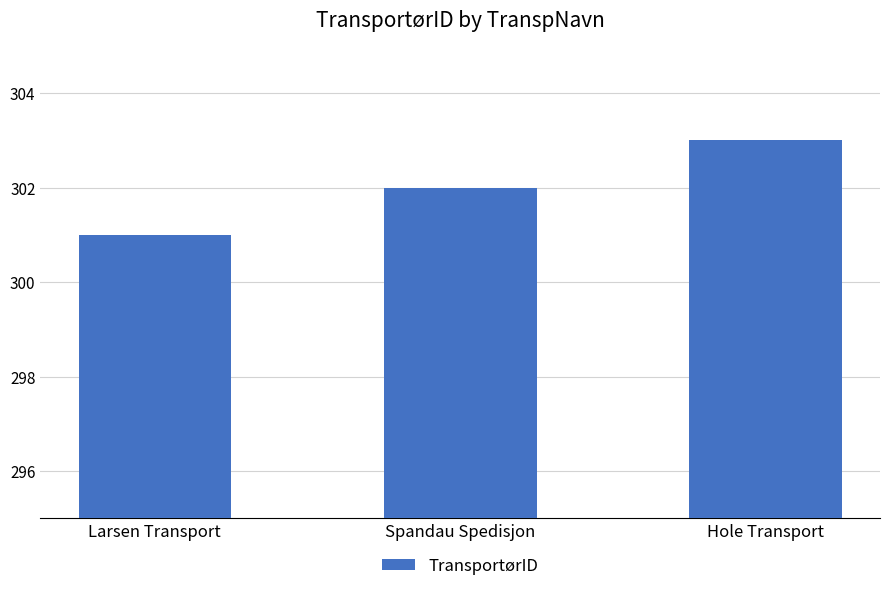

True or false: the data shows 302 at Spandau Spedisjon.

True